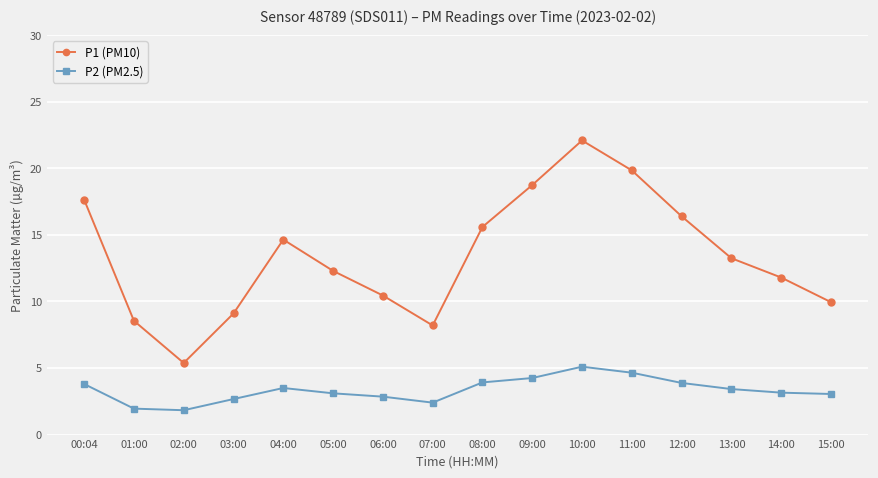

At which category is the sum across all series the highest?

10:00